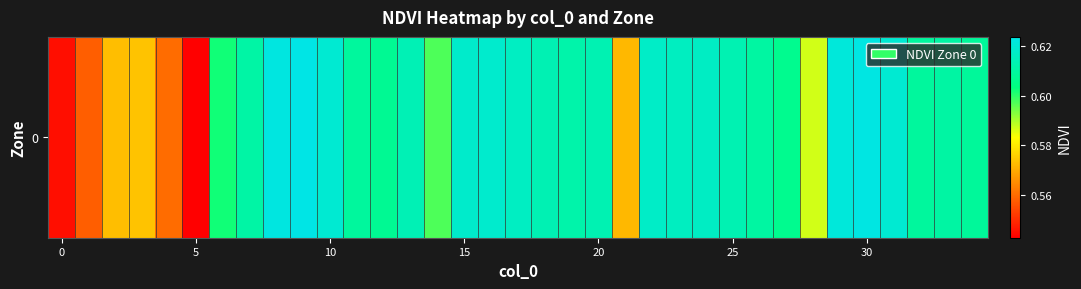

How many categories are shown in the chart?

35